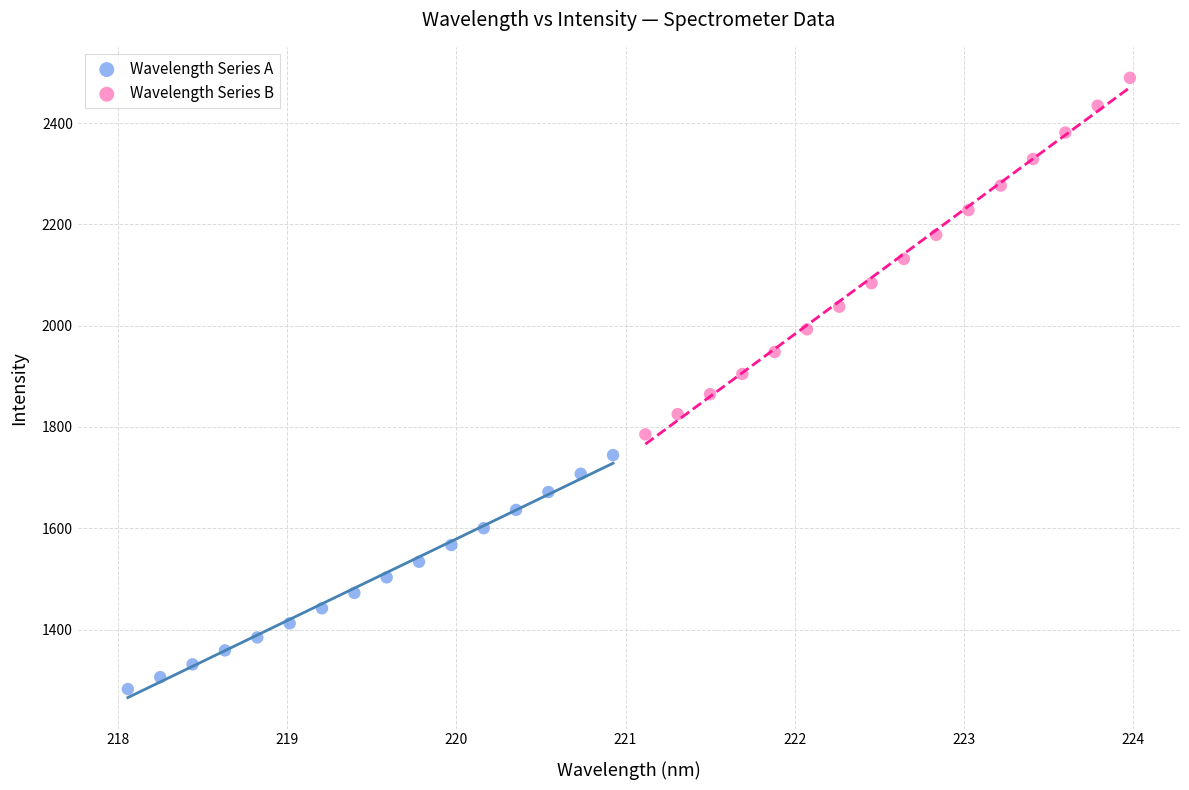

What are all the series names shown in the legend?

Wavelength Series A, Wavelength Series B